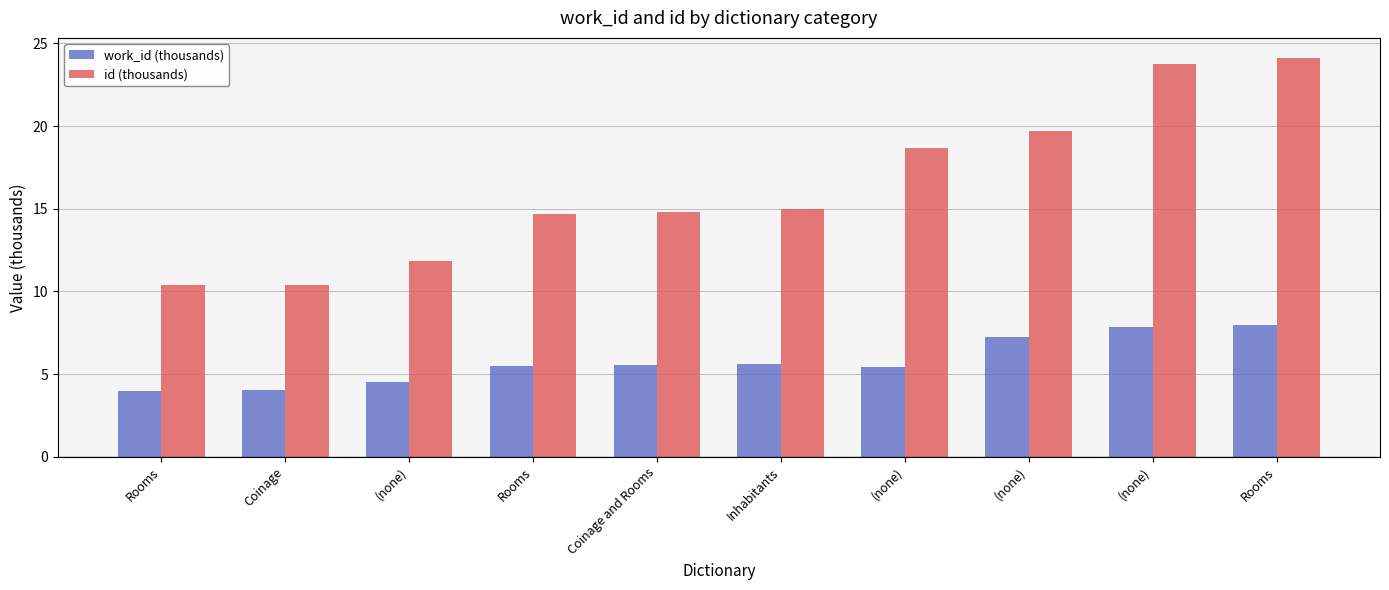

What is the spread (max minus min) of values at Coinage and Rooms?

9.3